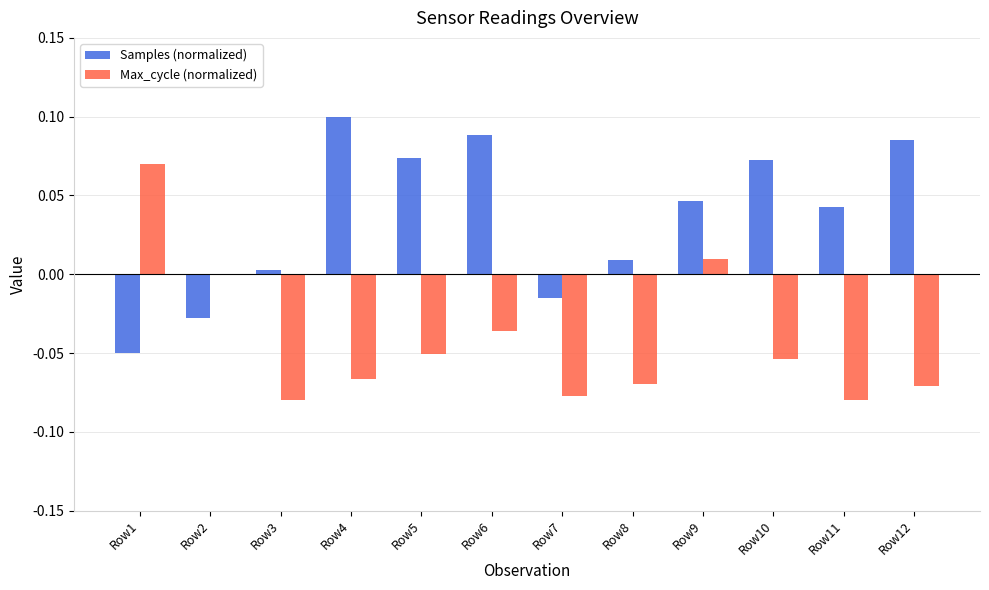

Which category has the highest value in the Samples (normalized) series?

Row4